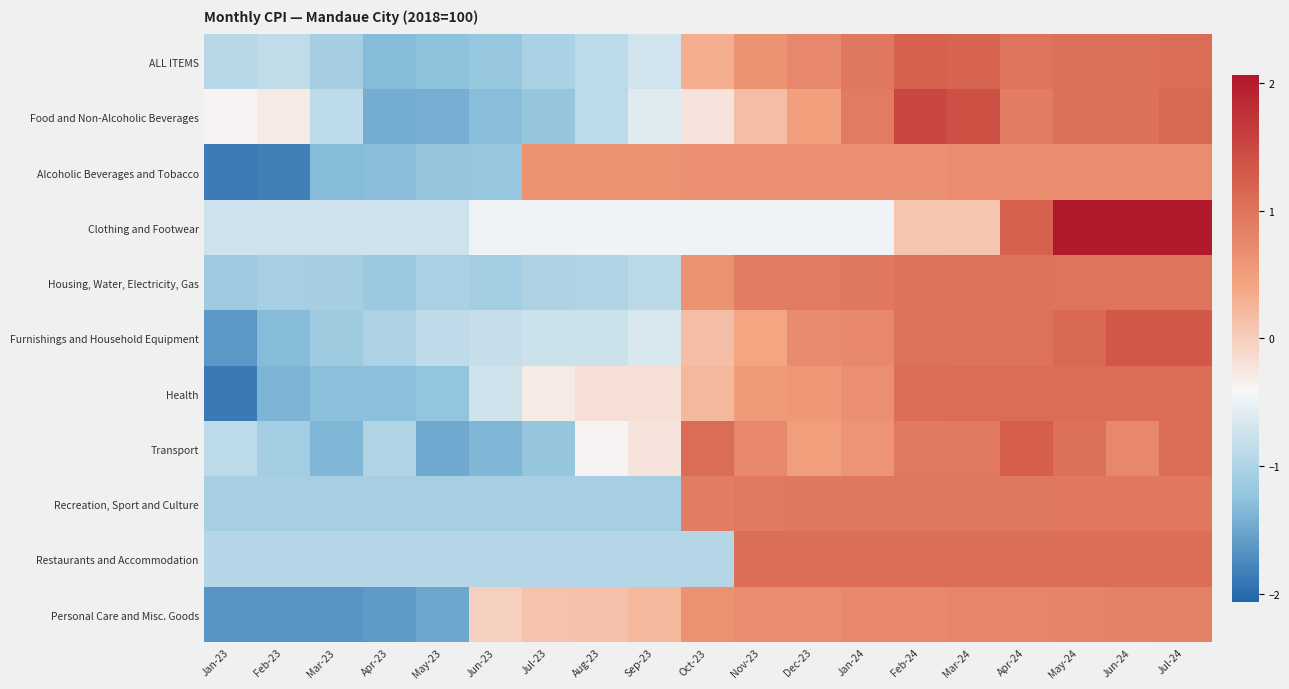

At Apr-23, list the series in order from largest to smallest.

Clothing and Footwear, Restaurants and Accommodation, Transport, Furnishings and Household Equipment, Recreation, Sport and Culture, Housing, Water, Electricity, Gas, Health, Alcoholic Beverages and Tobacco, ALL ITEMS, Food and Non-Alcoholic Beverages, Personal Care and Misc. Goods